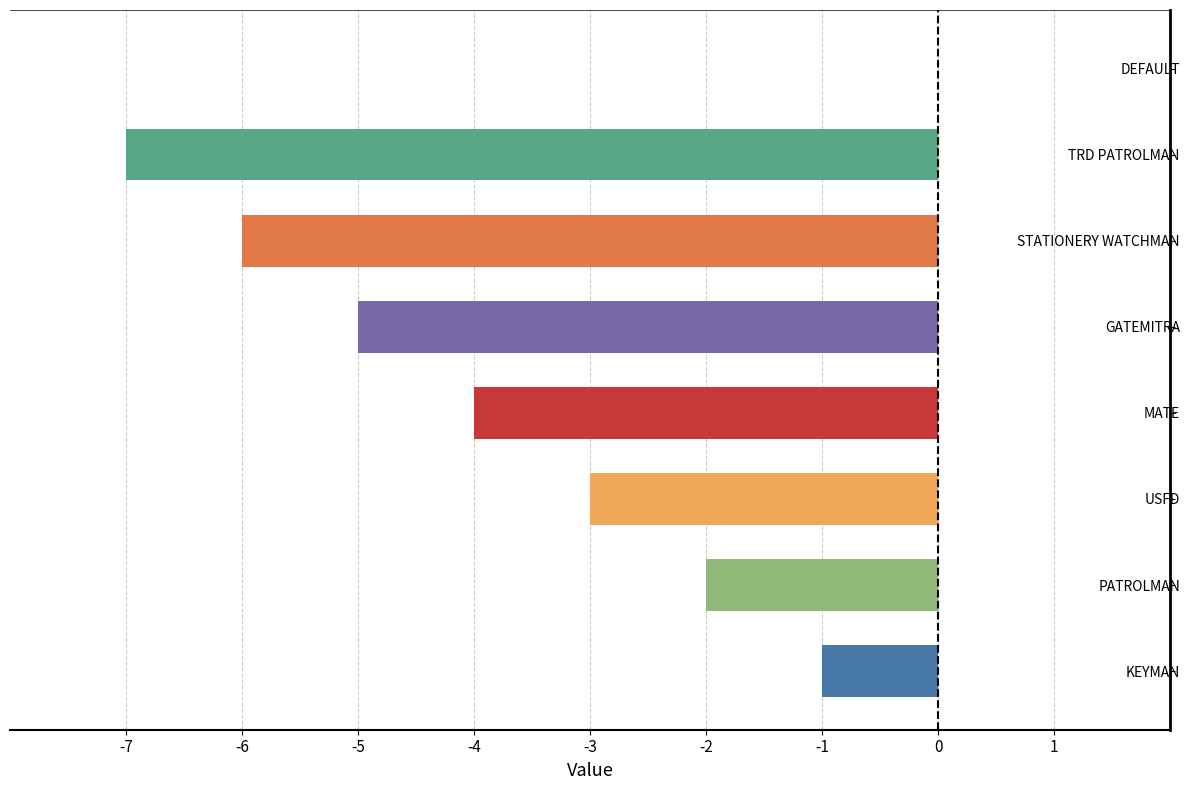

Reading bottom to top, what are all the values shown in this chart?

KEYMAN=-1	PATROLMAN=-2	USFD=-3	MATE=-4	GATEMITRA=-5	STATIONERY WATCHMAN=-6	TRD PATROLMAN=-7	DEFAULT=0